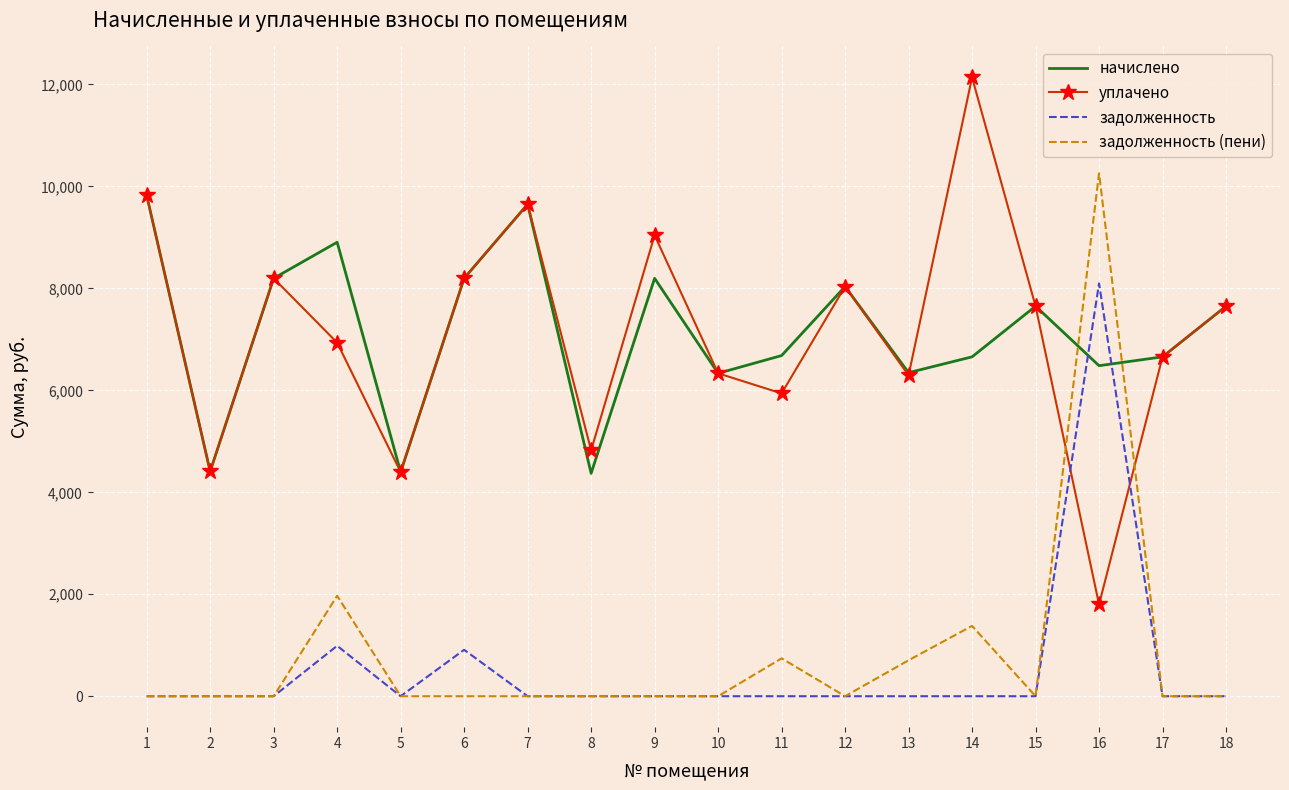

Rank the series at 16 from highest to lowest value.

задолженность (пени), задолженность, начислено, уплачено